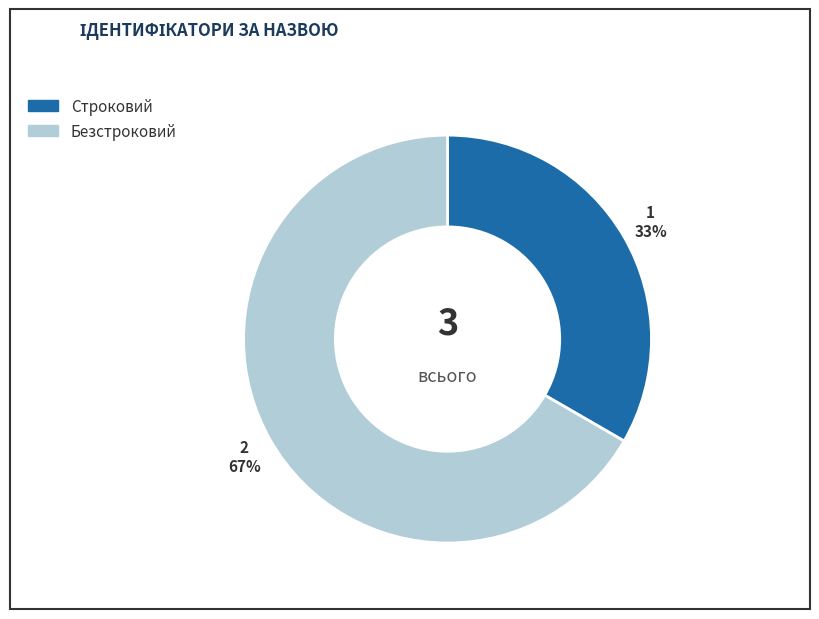

Does any single category account for the majority?

Yes